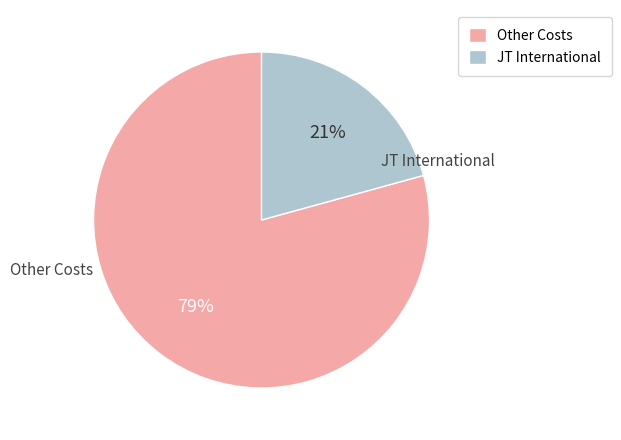

Rank the categories by value from highest to lowest.

Other Costs, JT International